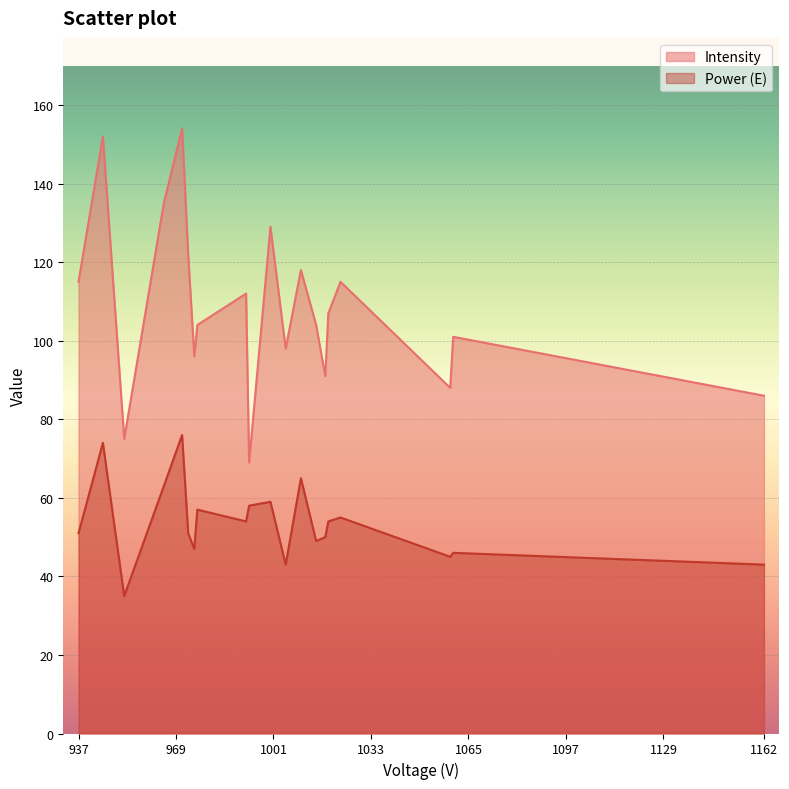

Rank the series by their average value, from highest to lowest.

Intensity, Power (E)